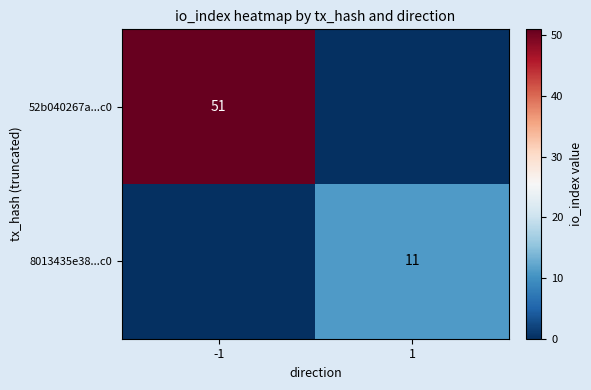

What is the greatest value displayed?

51